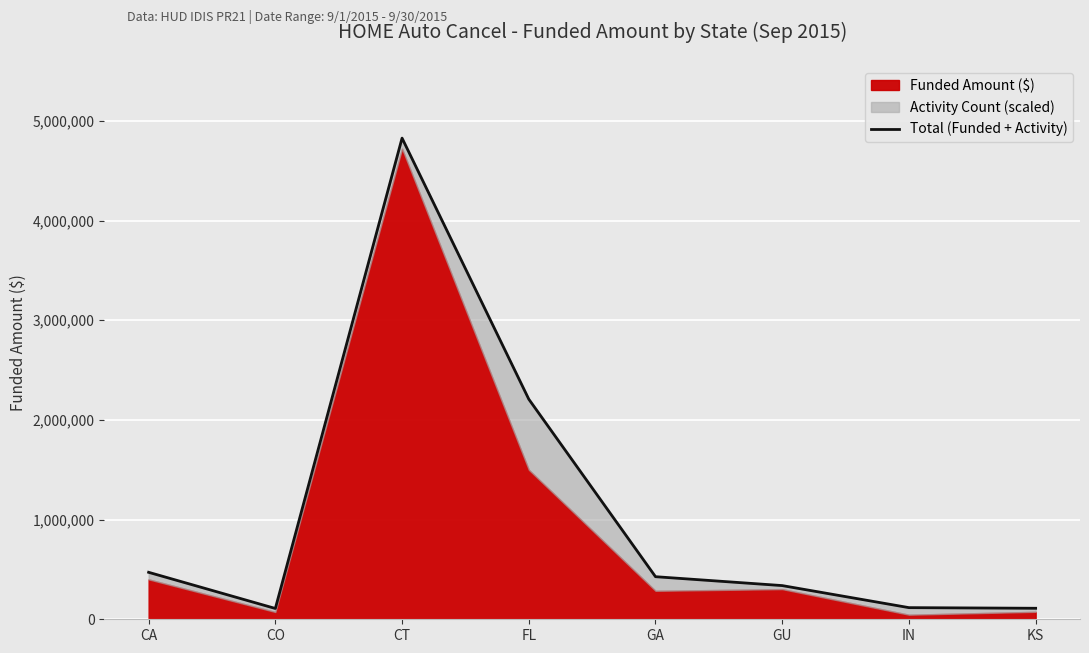

What is the approximate value at GU?

337975.7